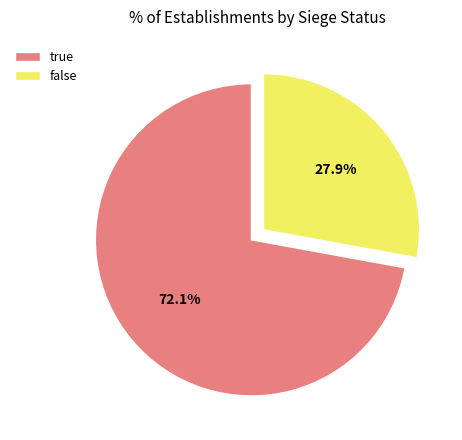

True or false: false accounts for 28% of the total.

True